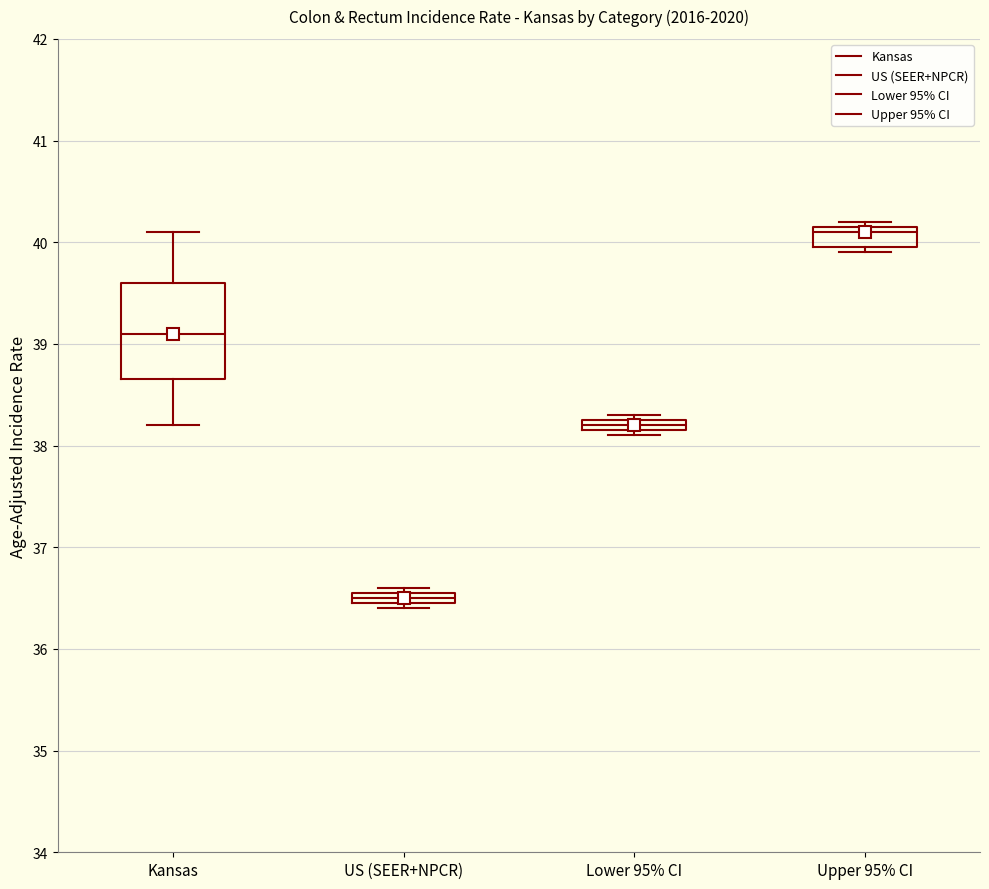

Which box has the lowest median line?

US (SEER+NPCR)